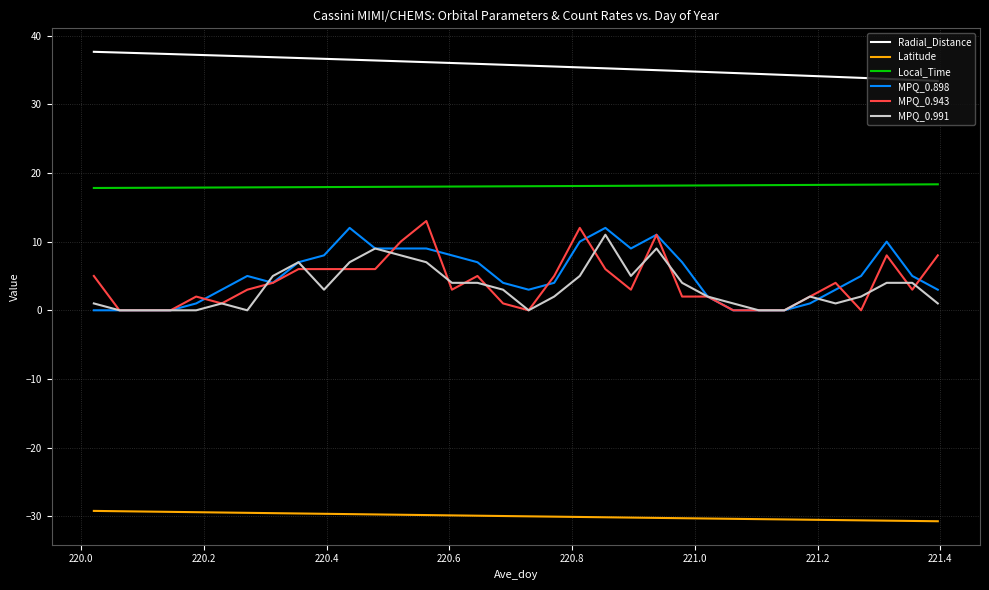

What is the lowest value of the Latitude series?

-30.7